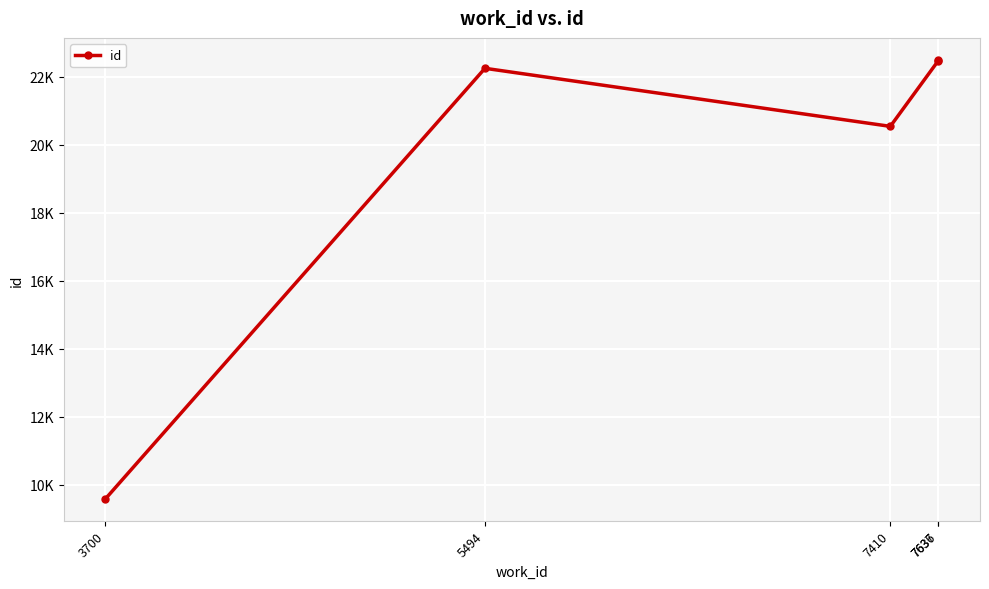

What is the difference between the maximum and minimum values?

12915